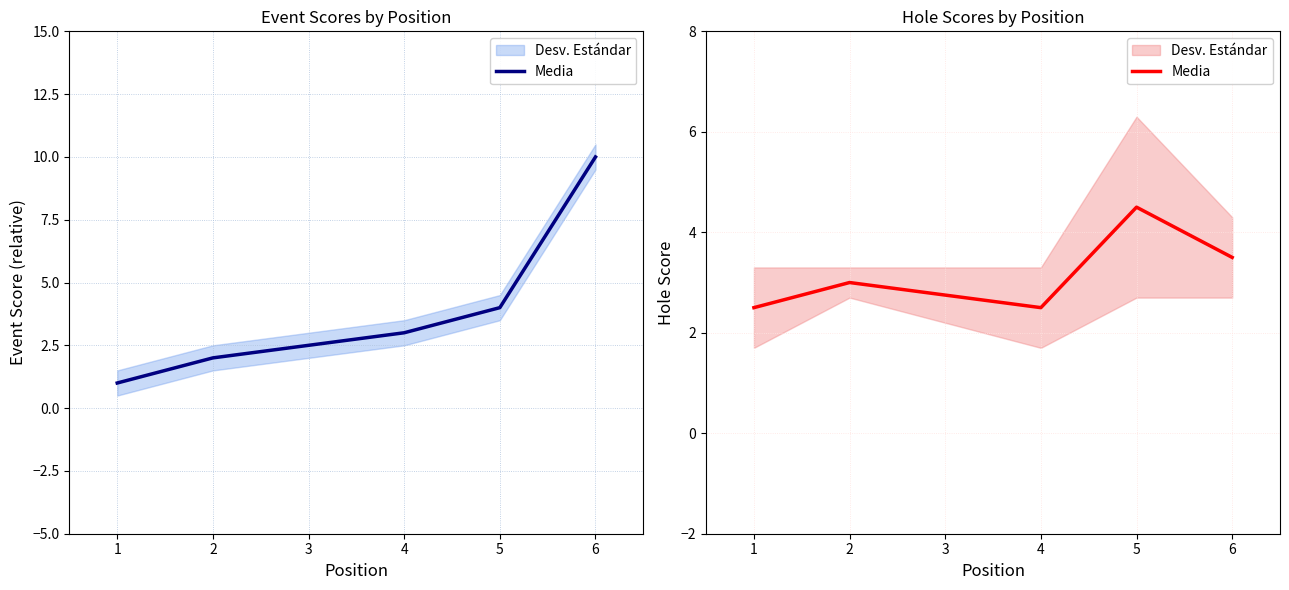

Approximately how many times larger is the value at 1 compared to 4?

1.0